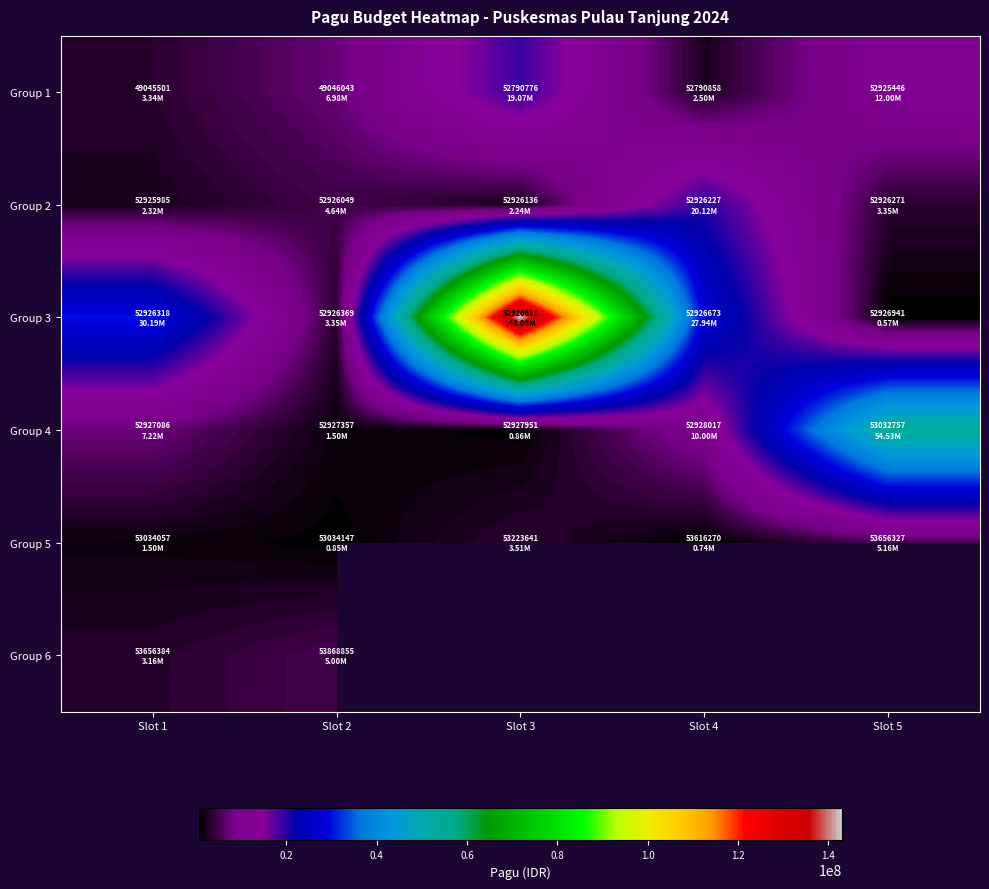

List the labels in order of Group 3 value, largest first.

Slot 3, Slot 1, Slot 4, Slot 2, Slot 5